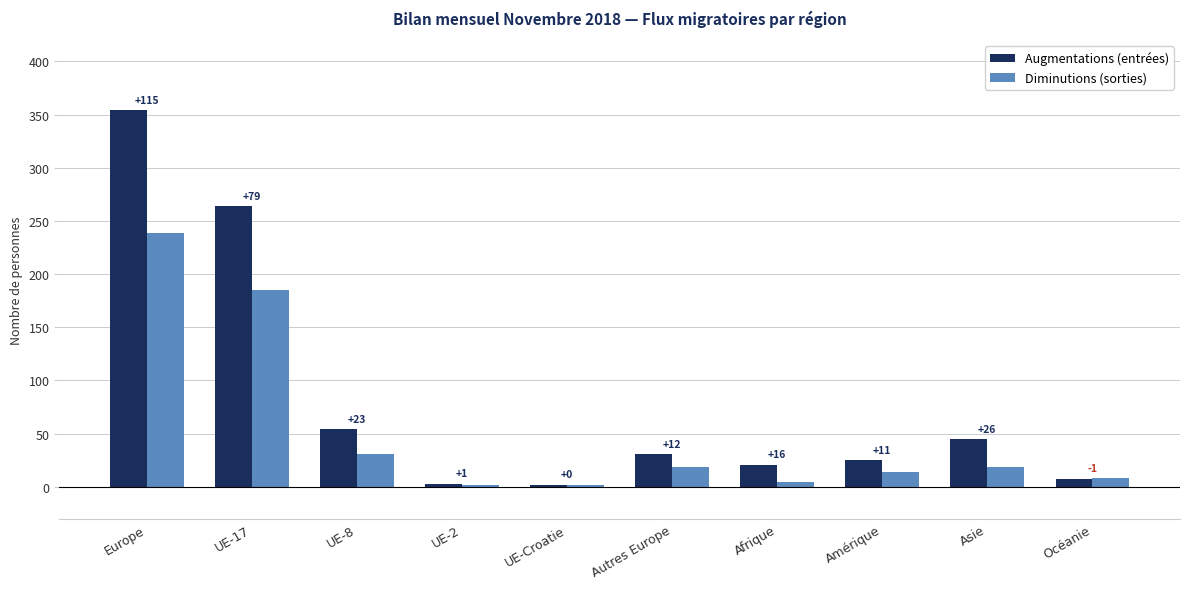

Which label corresponds to the smallest value in the chart?

UE-Croatie